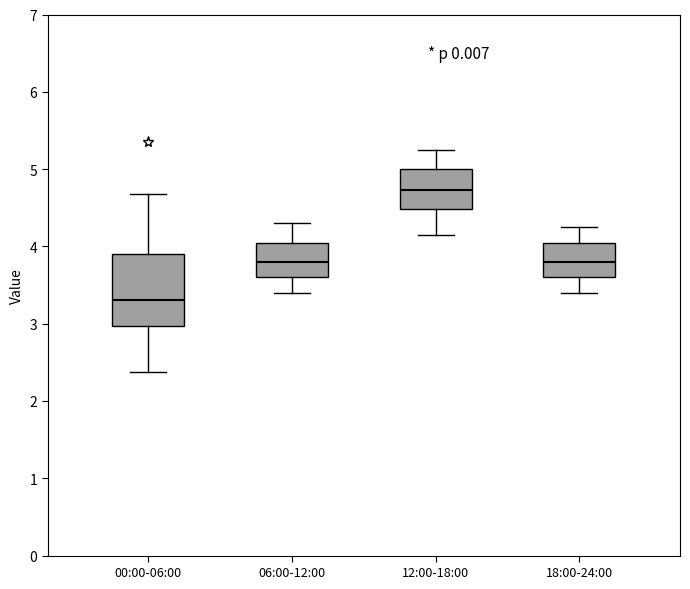

Comparing the boxes themselves (not the whiskers), which one is the tallest?

00:00-06:00